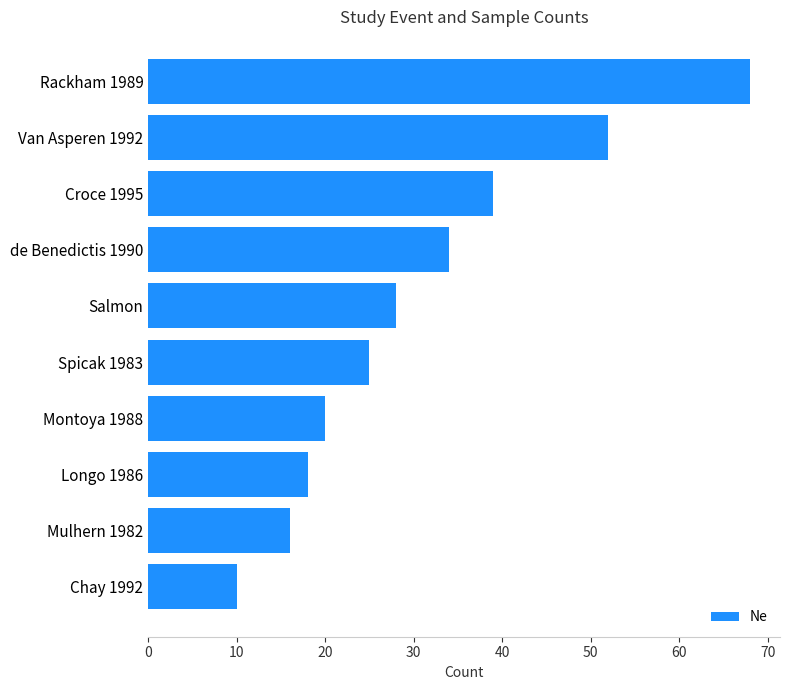

List the labels in order of value, smallest first.

Chay 1992, Mulhern 1982, Longo 1986, Montoya 1988, Spicak 1983, Salmon, de Benedictis 1990, Croce 1995, Van Asperen 1992, Rackham 1989